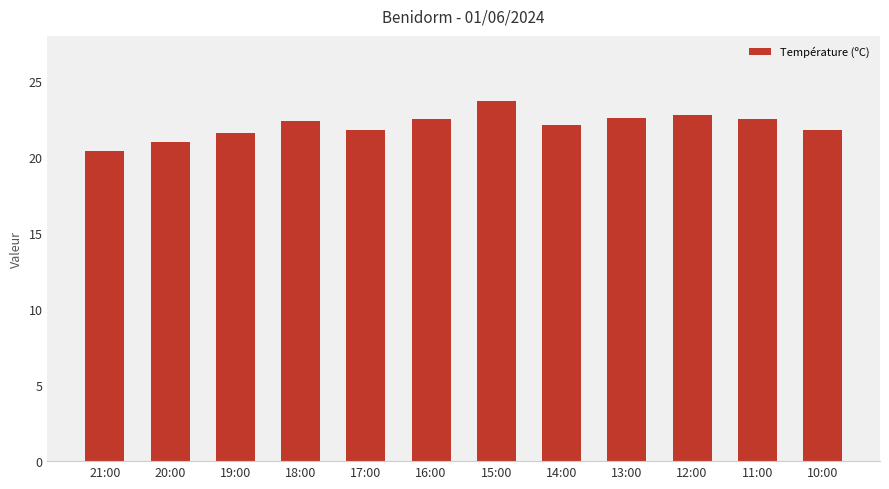

Read the value at 13:00.

22.6